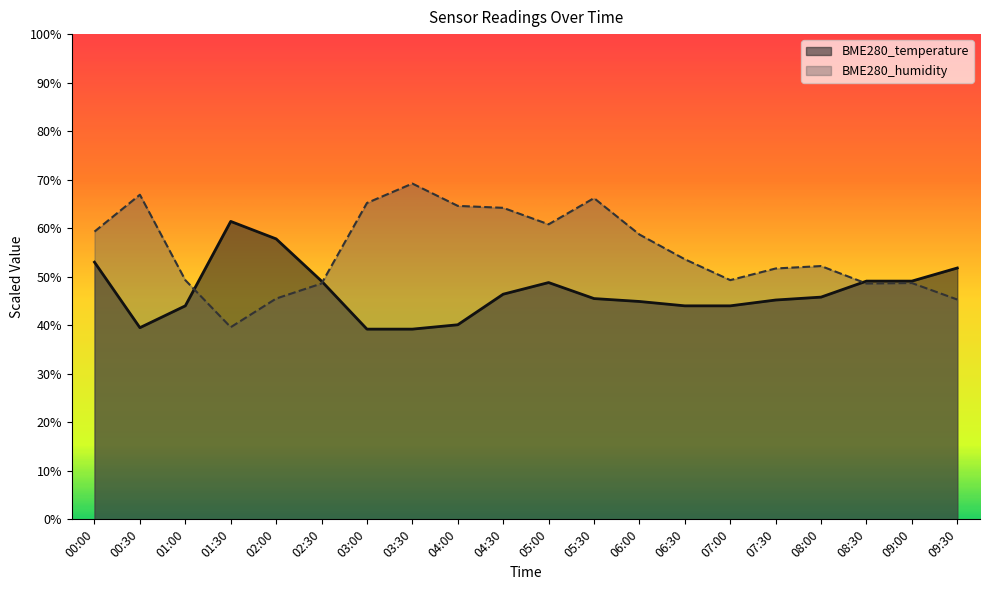

Which series changed the most between 05:00 and 09:00?

BME280_humidity